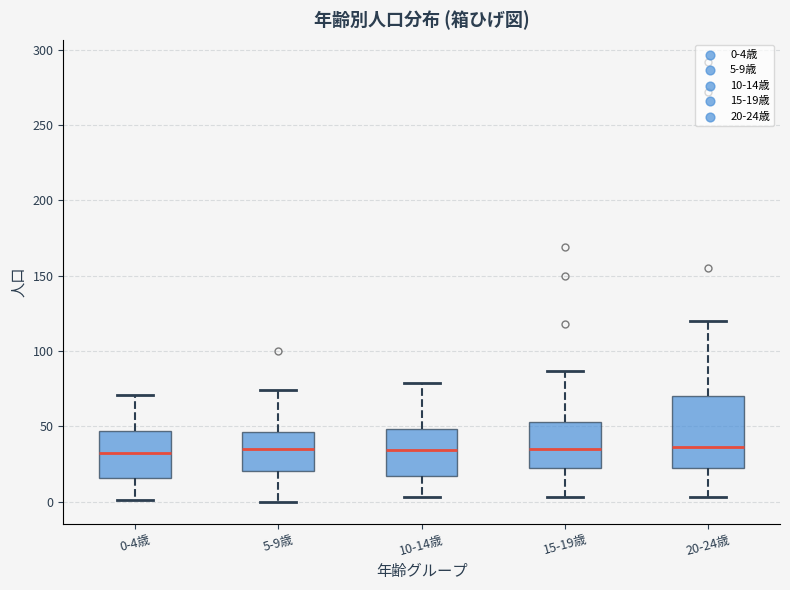

Reading left to right, read every box against the y-axis: the position of its median line, the range the box covers, and the ends of its whiskers. The values are not printed on the chart, so give them approximately, as read against the axis.

0-4歳: median 30, box 15 to 45, whiskers 0 to 70
5-9歳: median 35, box 20 to 45, whiskers 0 to 75
10-14歳: median 35, box 15 to 50, whiskers 5 to 80
15-19歳: median 35, box 25 to 55, whiskers 5 to 85
20-24歳: median 35, box 25 to 70, whiskers 5 to 120